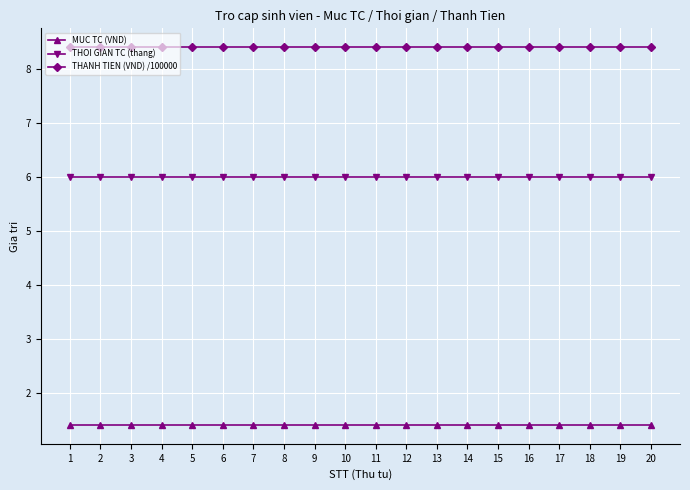

What is the difference between the highest and lowest values at 14?

7.0